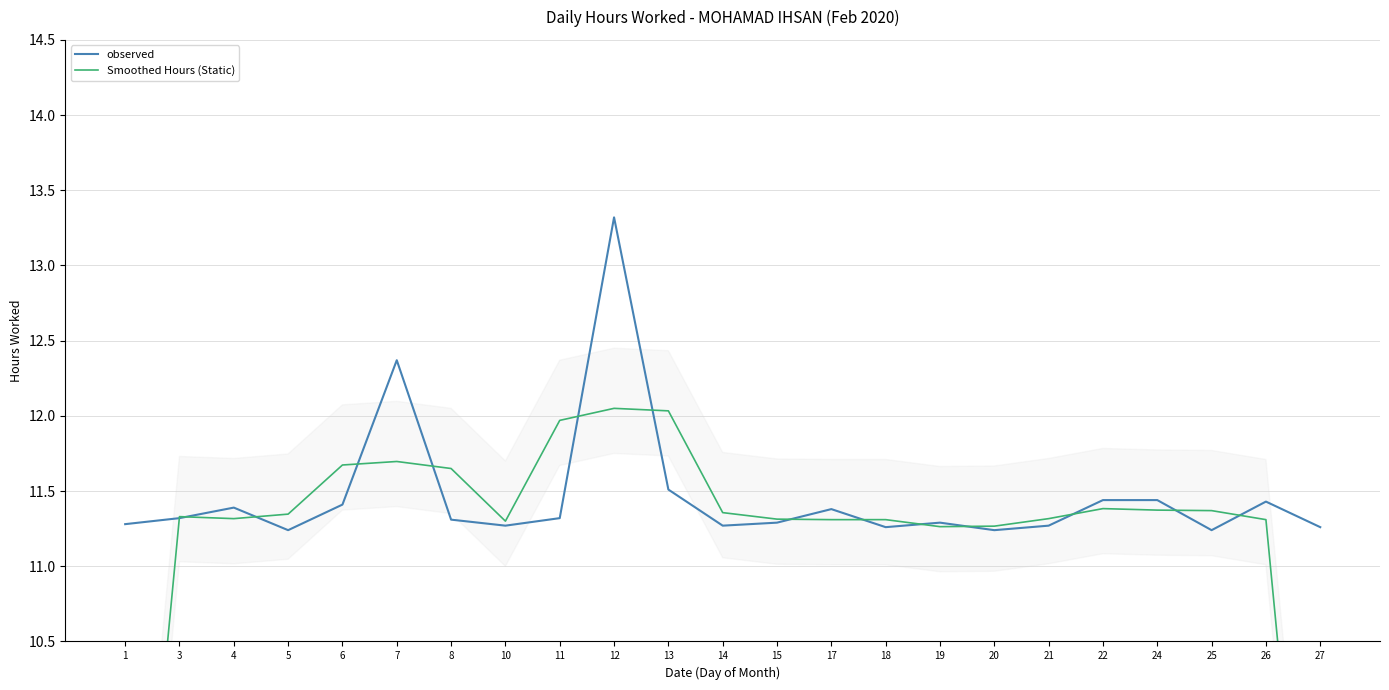

Between which two adjacent categories do Smoothed Hours (Static) and observed first intersect?

1 and 3